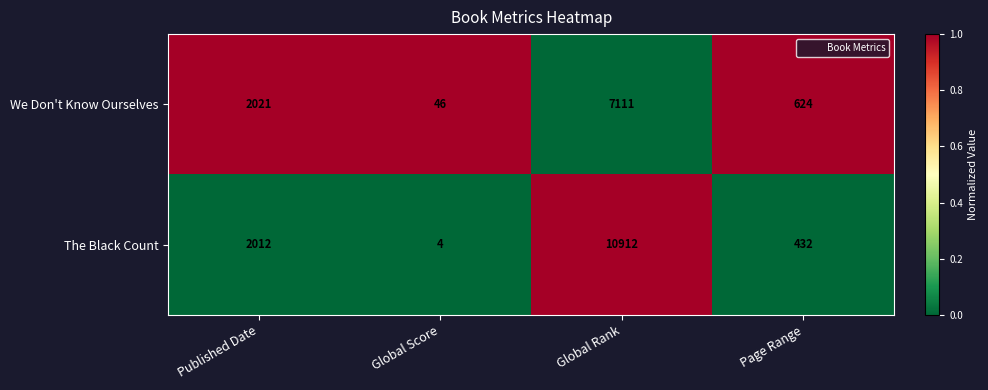

The The Black Count series shows 10912 at Global Rank. True or false?

True